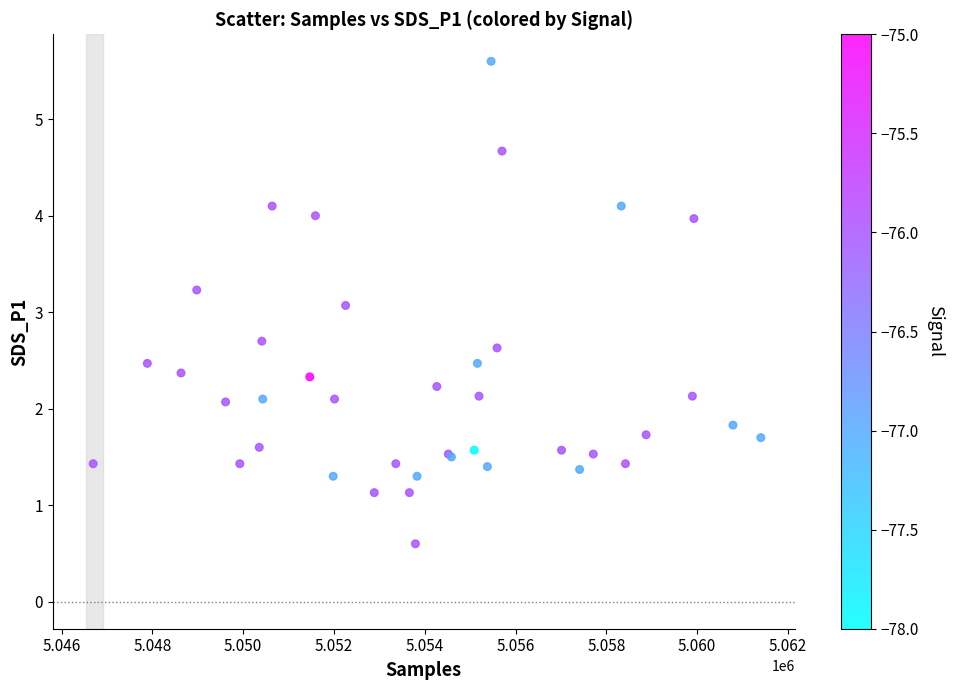

What Y value in the scatter plot is closest to 3?

3.1